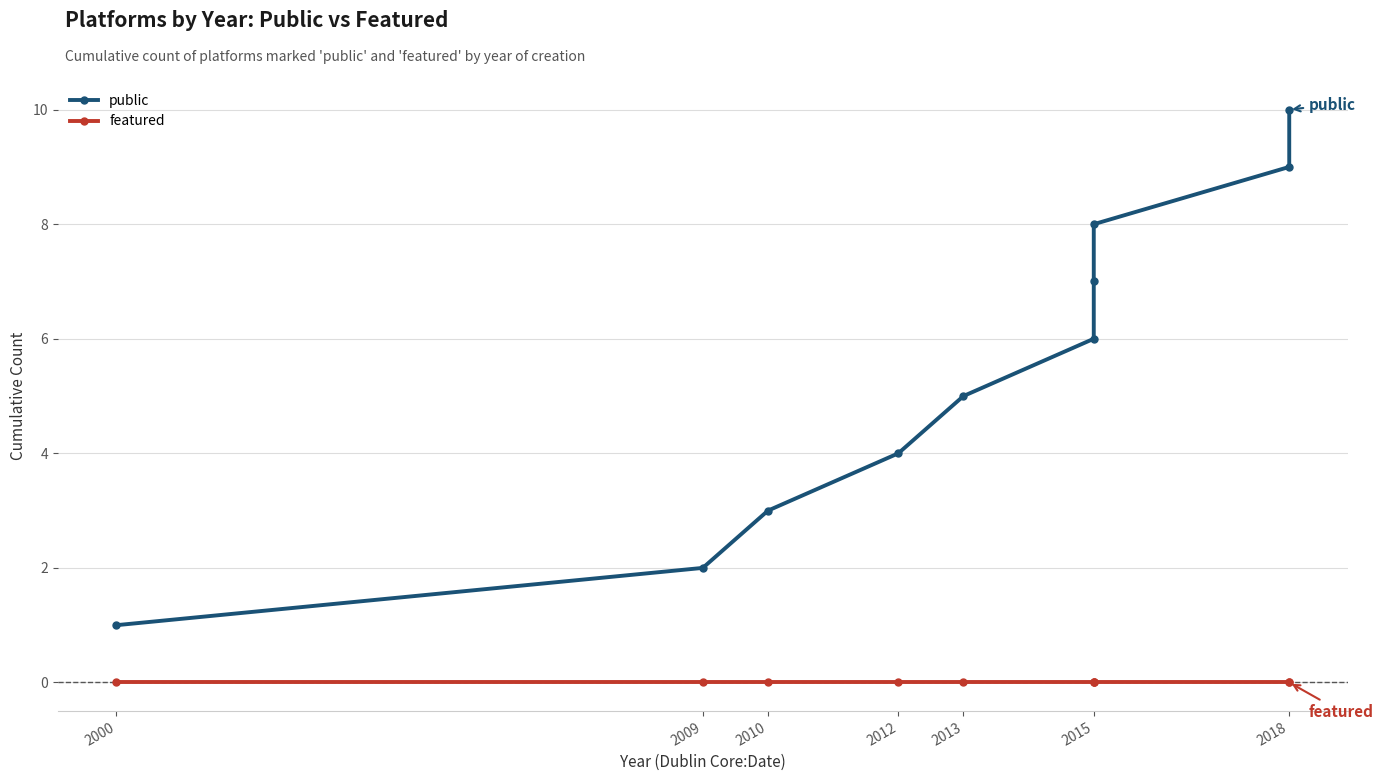

True or false: public has a value of 1 at 2000.

True